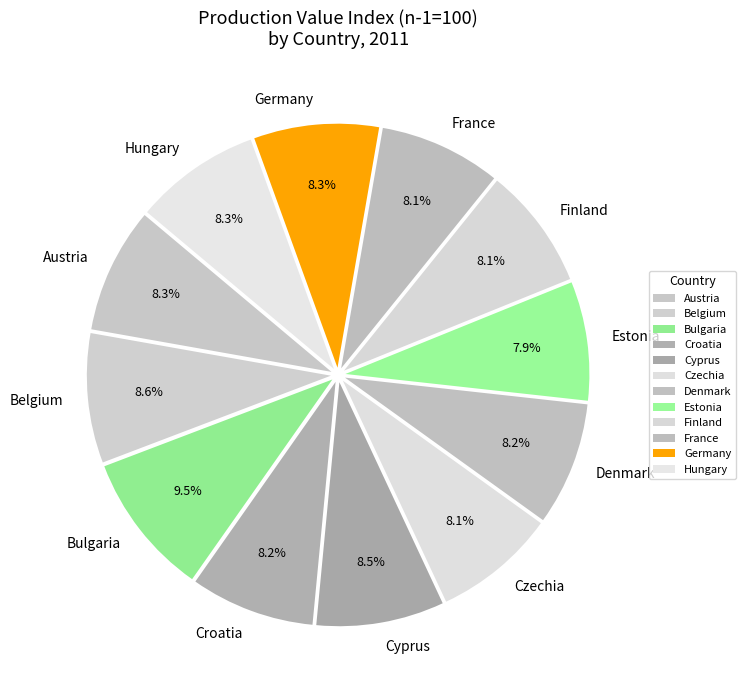

How much of the chart is everything except Finland?

91.9%